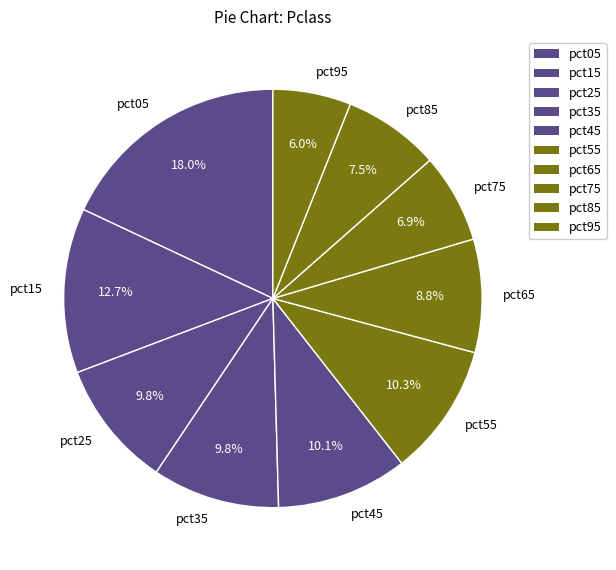

Which category has the smallest portion of the pie?

pct95